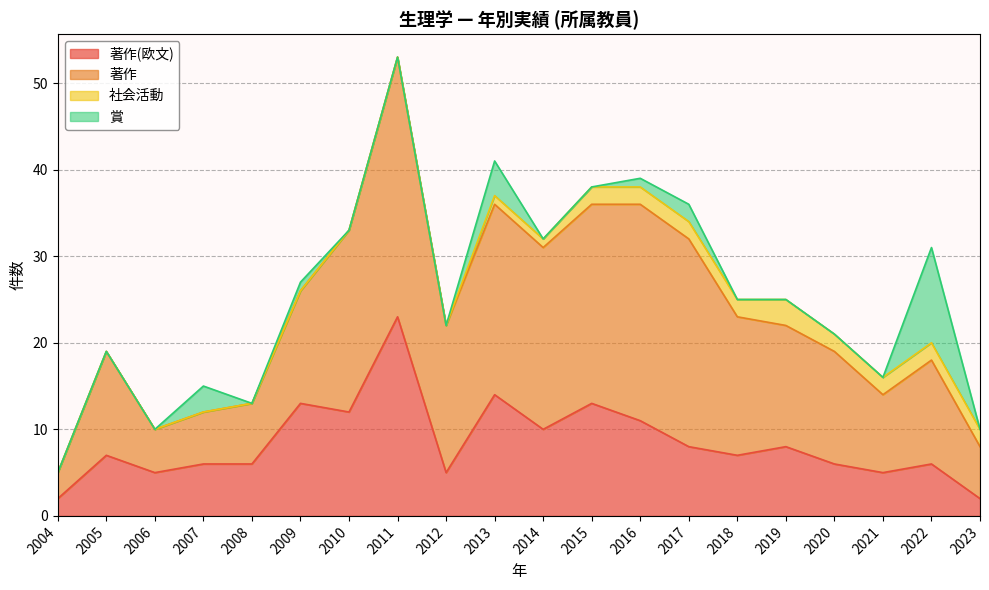

What is the approximate value of 賞 at 2017?

2